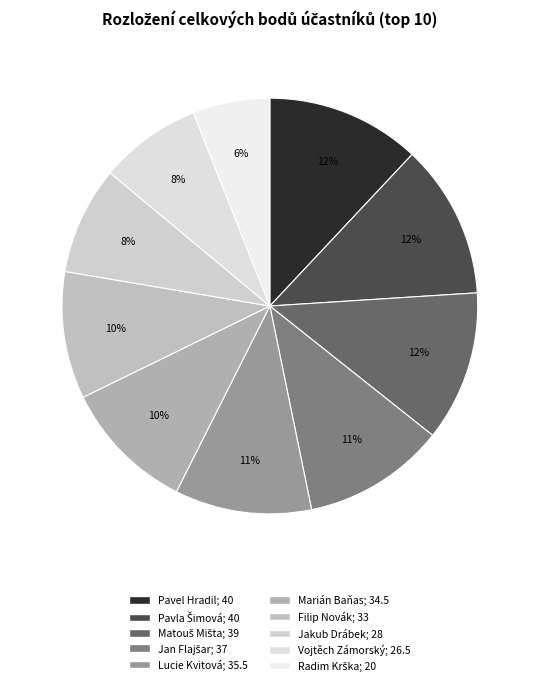

What is the smallest slice in the pie chart?

Radim Krška